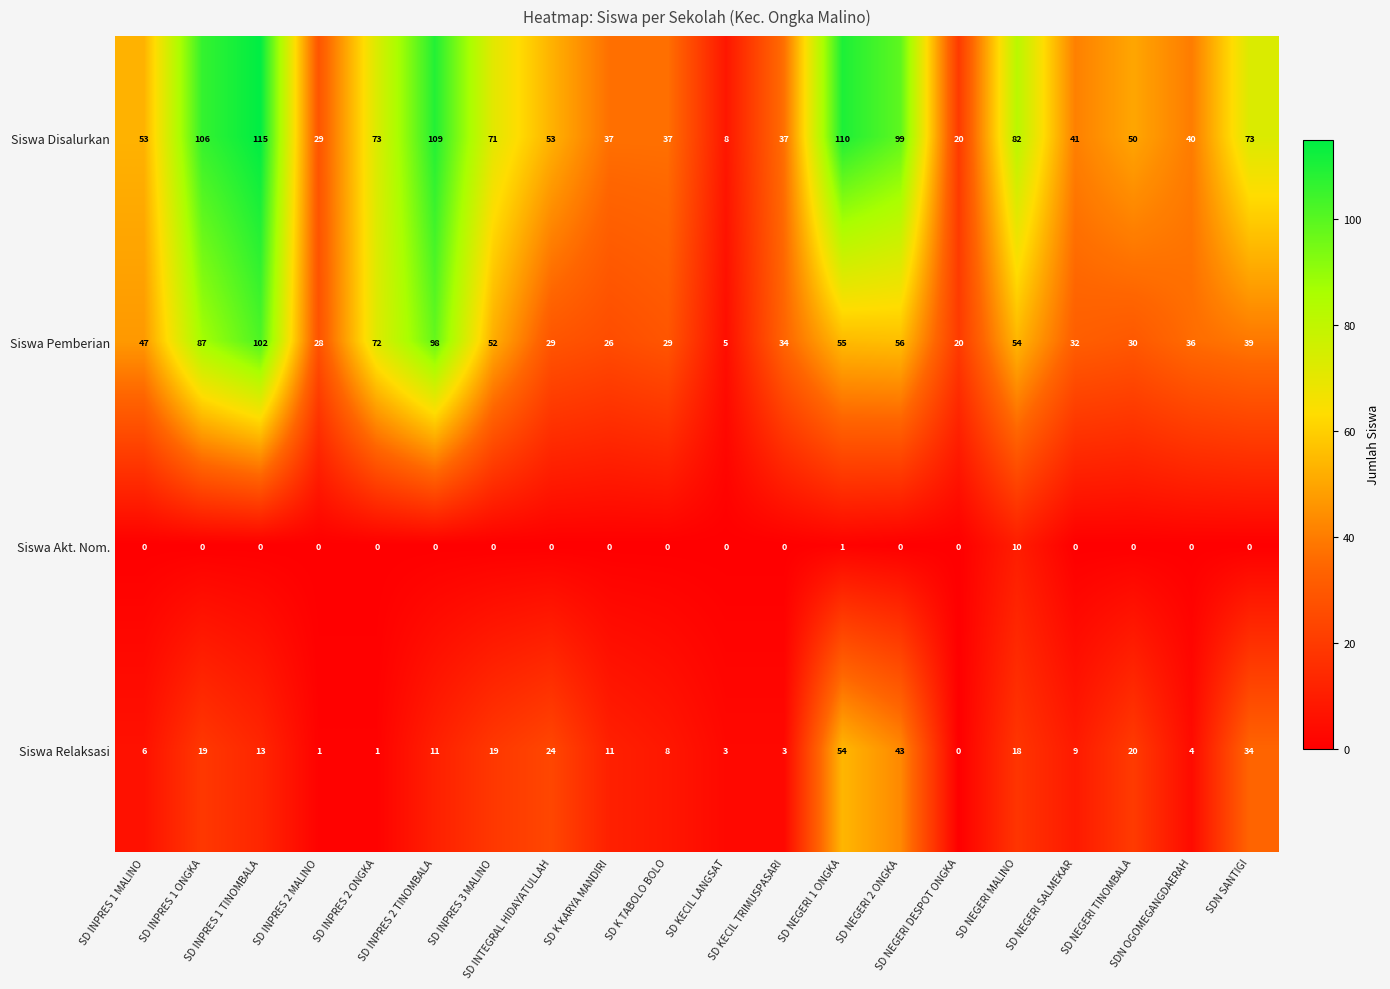

What is the difference between the second highest and second lowest values in the Siswa Pemberian series?

78